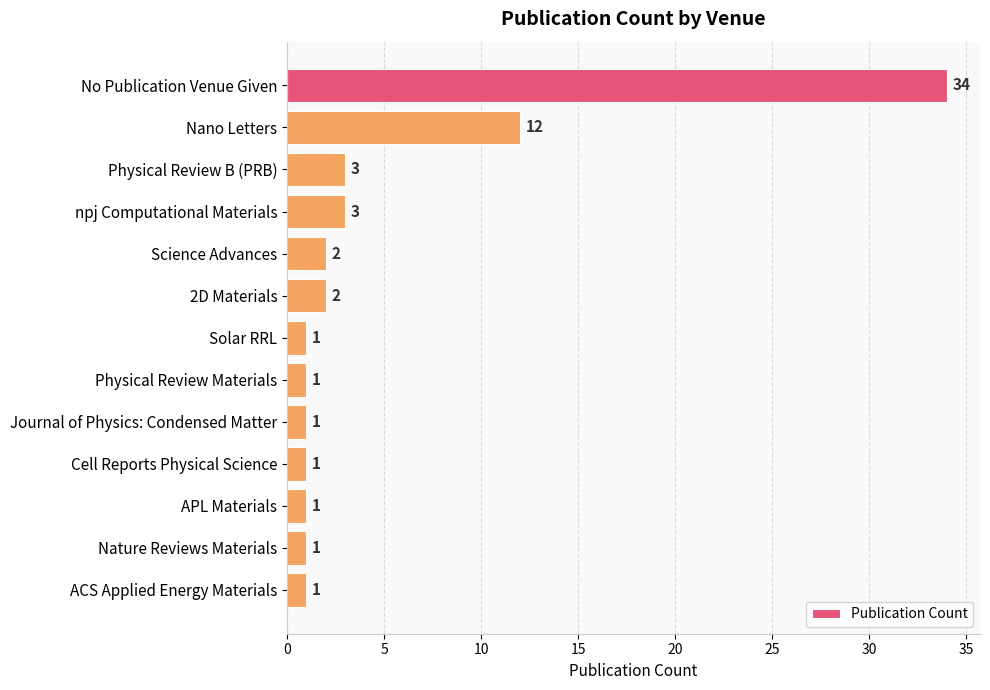

What is the average value?

5